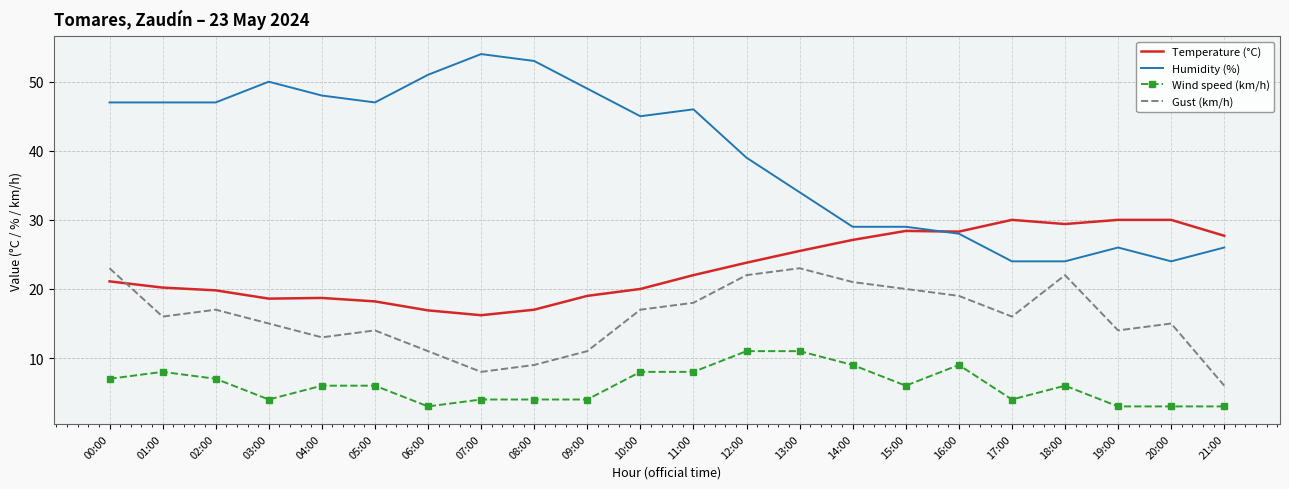

Between 19:00 and 21:00, which series saw the biggest shift?

Gust (km/h)